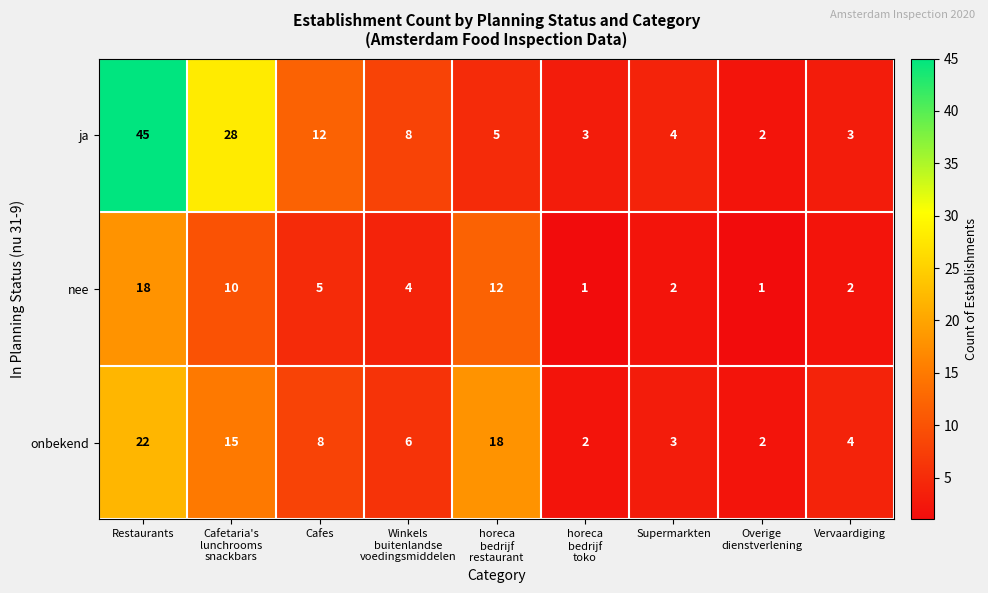

What is the greatest value displayed?

45